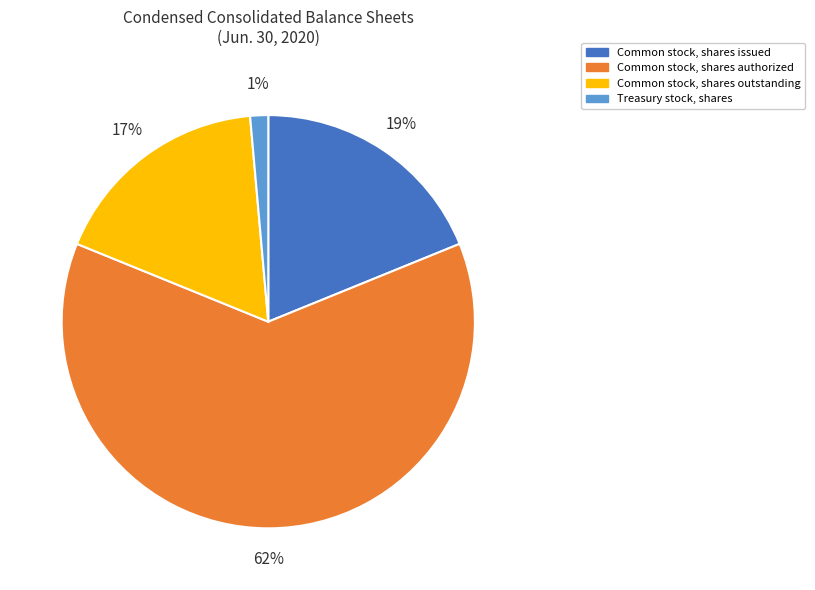

Which slice is the largest?

Common stock, shares authorized